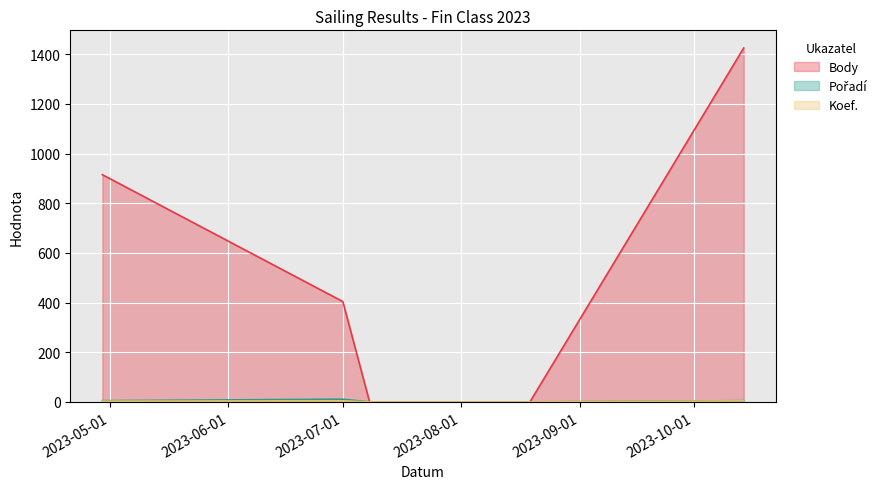

True or false: Body has more than 0 points higher than both neighbors.

False